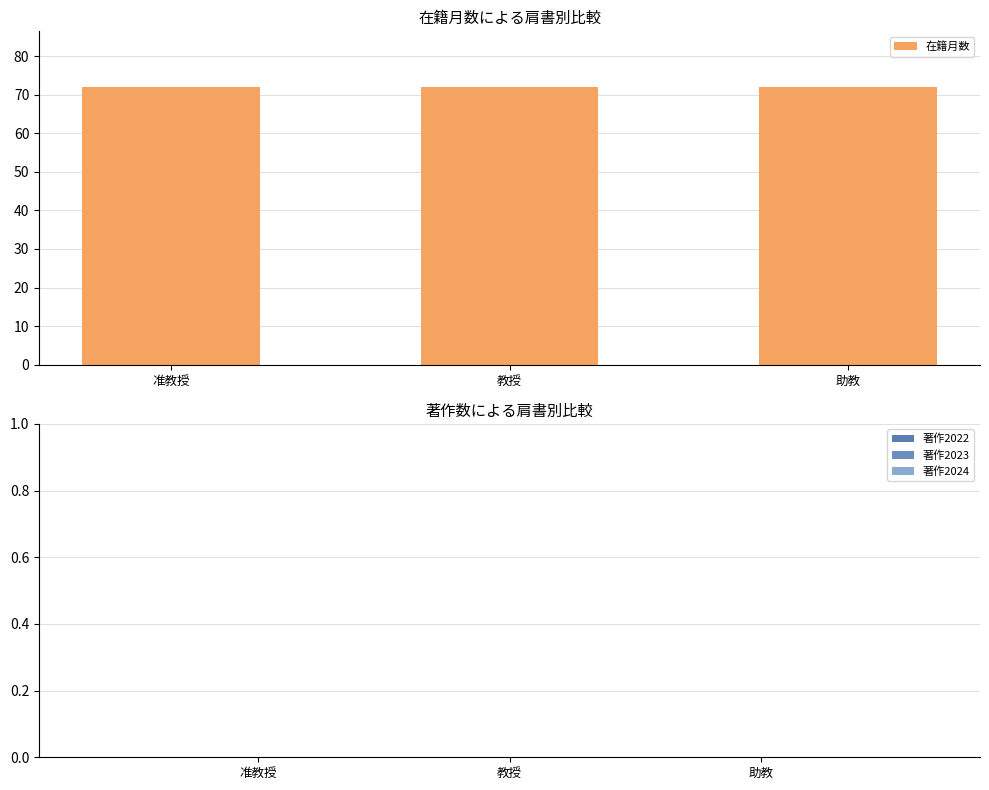

What is the label of the 3rd bar from the left?

助教